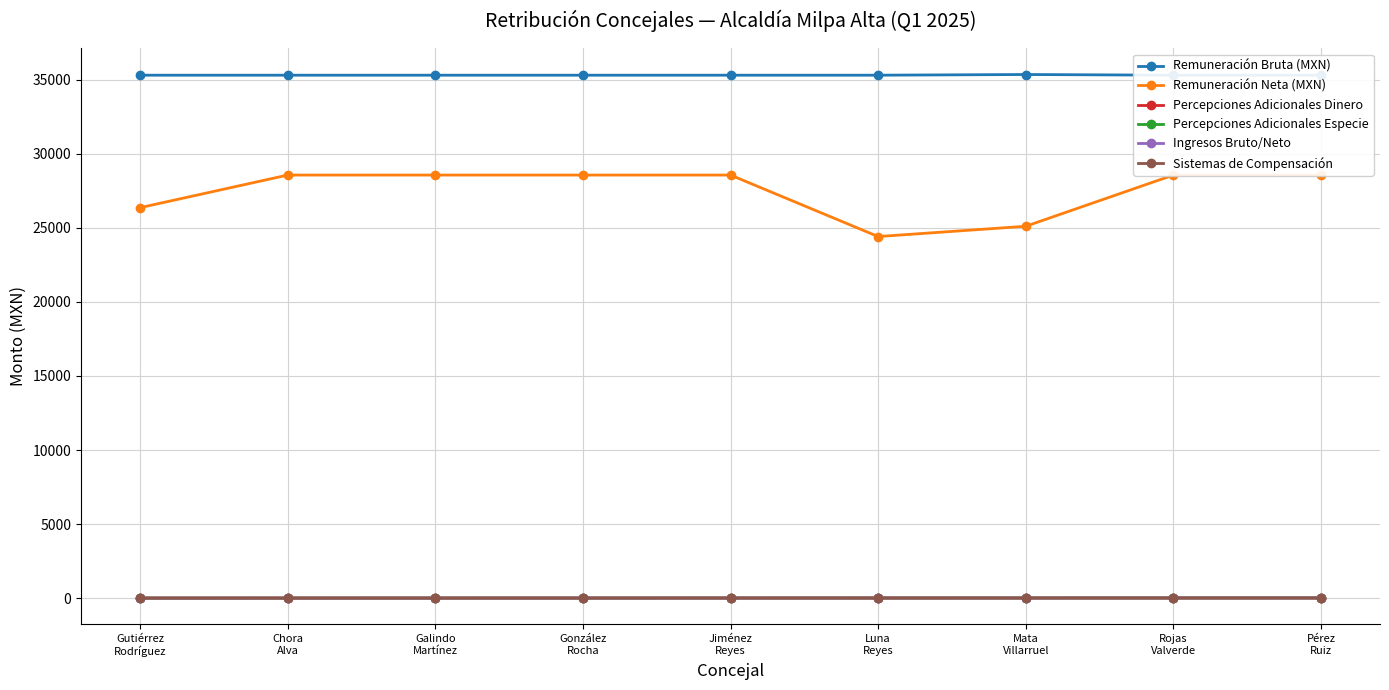

List the series in order of their peak value, highest first.

Remuneración Bruta (MXN), Remuneración Neta (MXN), Percepciones Adicionales Dinero, Percepciones Adicionales Especie, Ingresos Bruto/Neto, Sistemas de Compensación